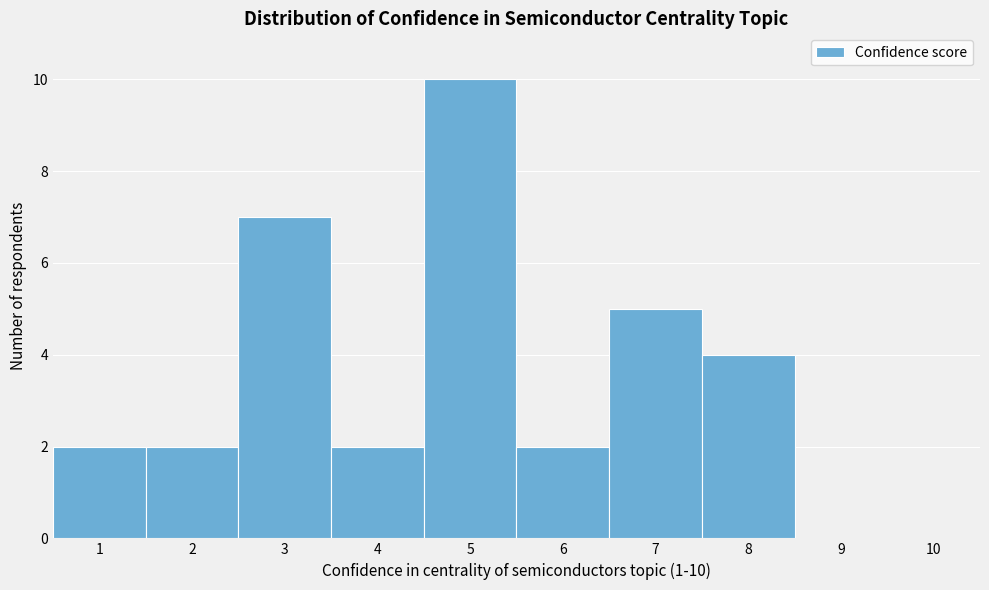

Which range on the x-axis has the tallest bar?

4.5 to 5.5